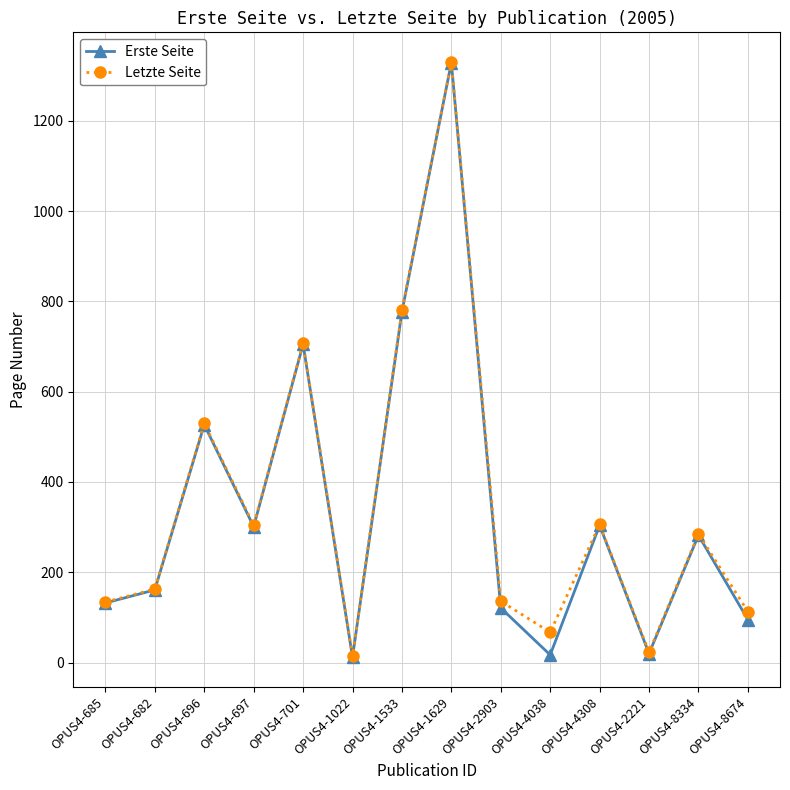

At which category is the sum across all series the highest?

OPUS4-1629